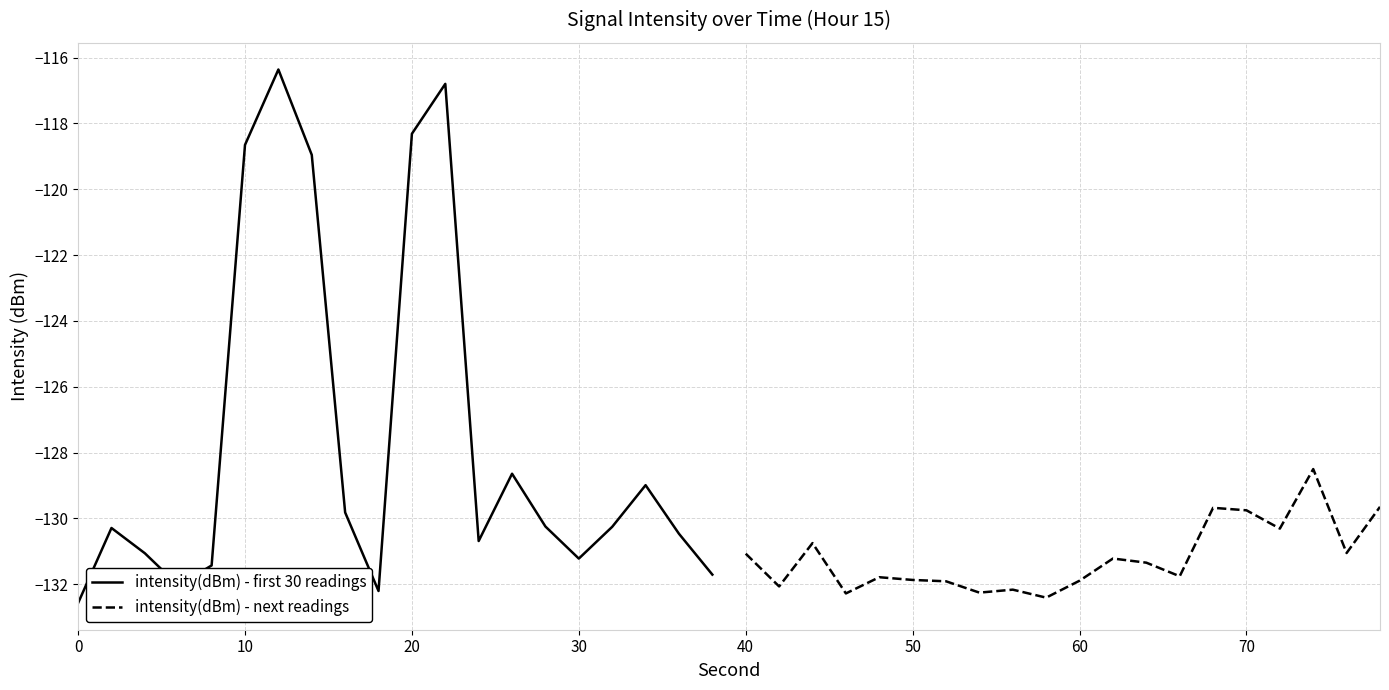

The intensity(dBm) - first 30 readings series shows -131.2 at 30. True or false?

True